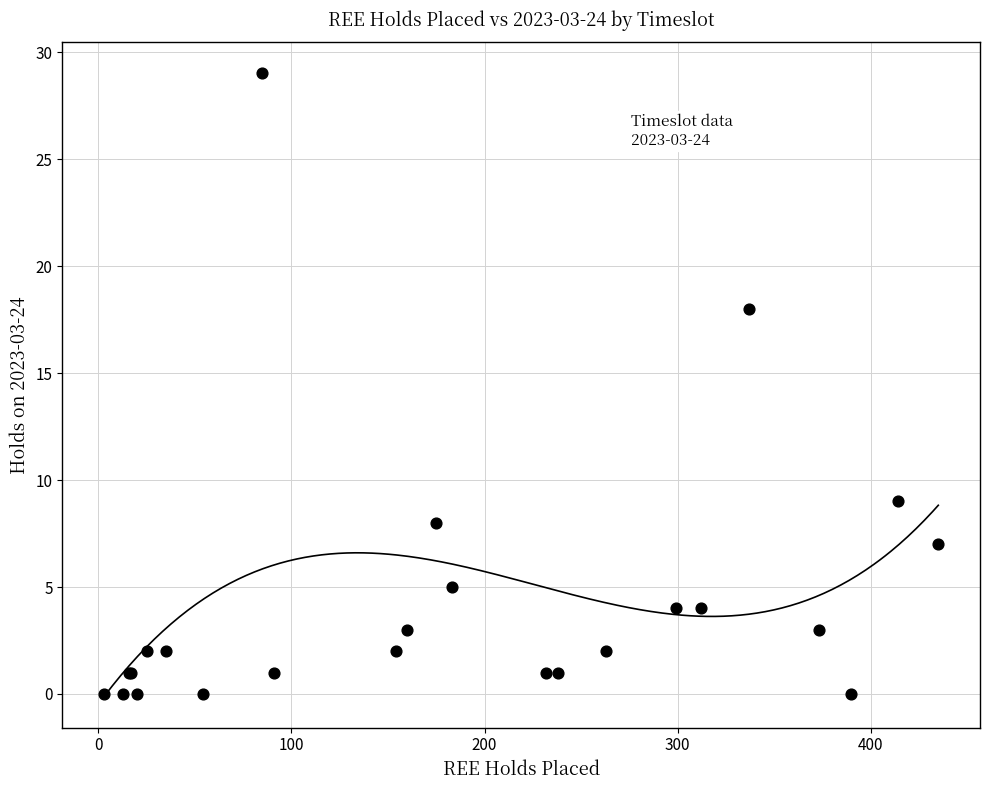

What Y value in the scatter plot is closest to 14?

18